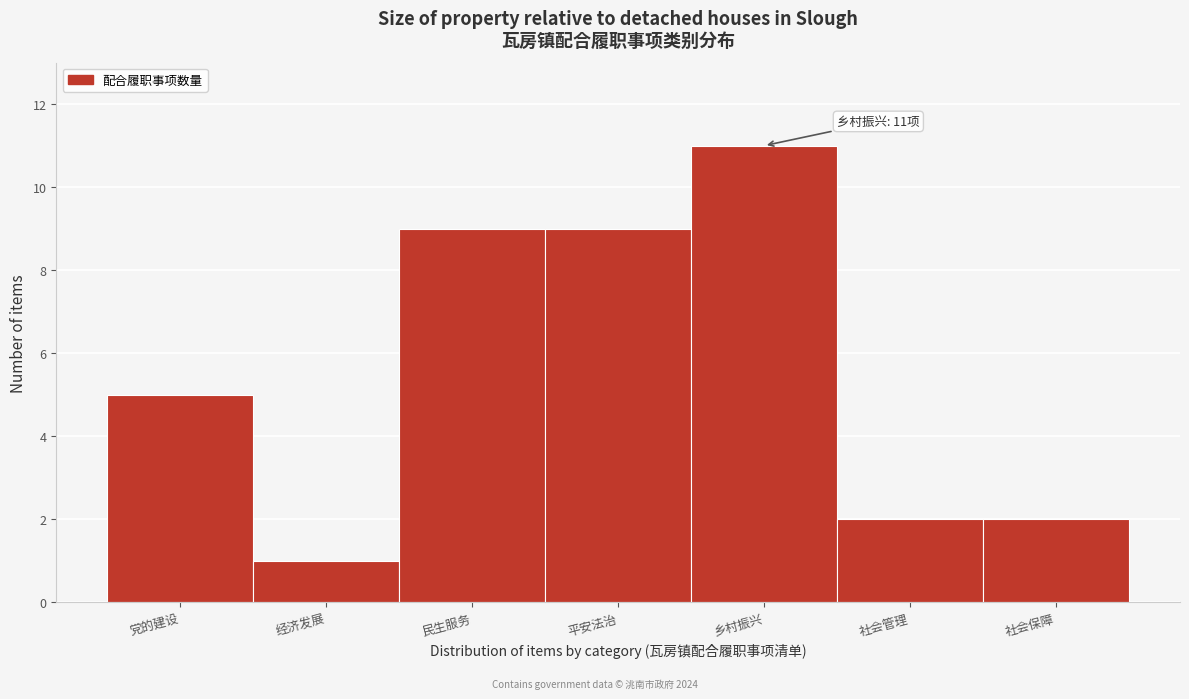

Reading left to right, what are all the values shown in this chart?

5	1	9	9	11	2	2